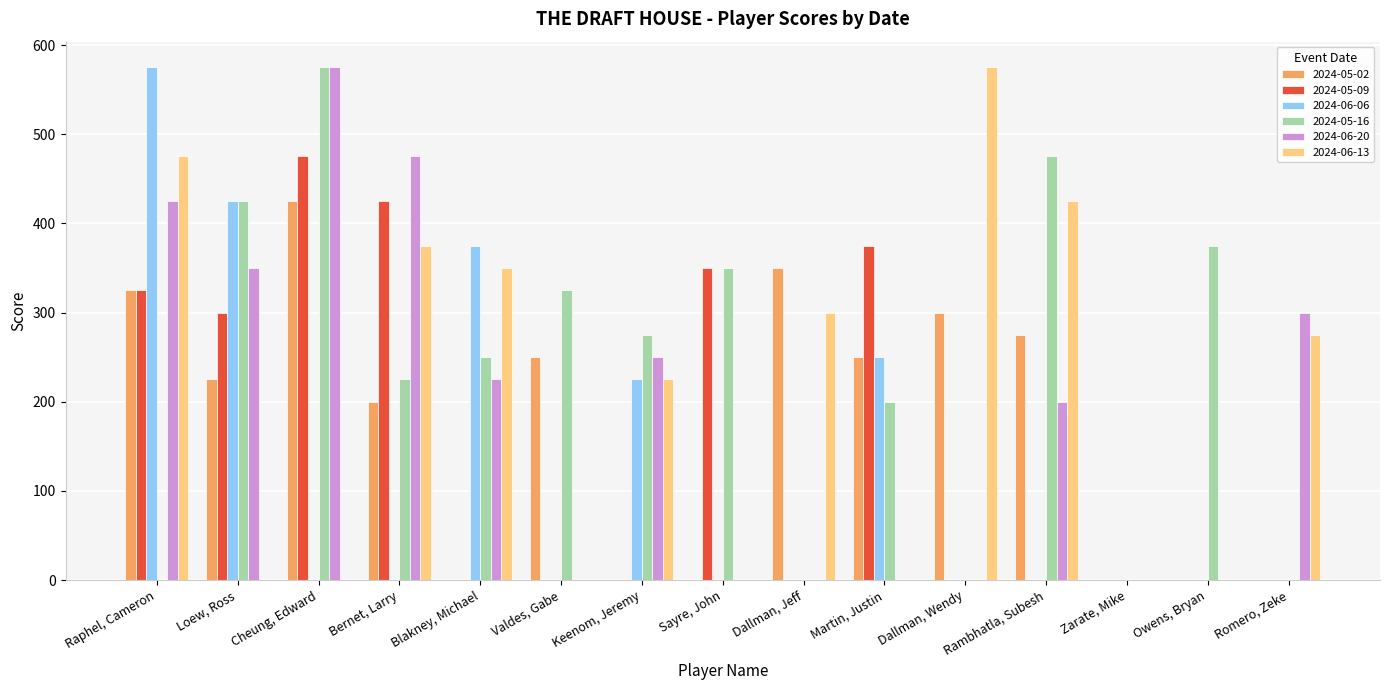

True or false: 2024-06-06 has a value of -298 at Rambhatla, Subesh.

False